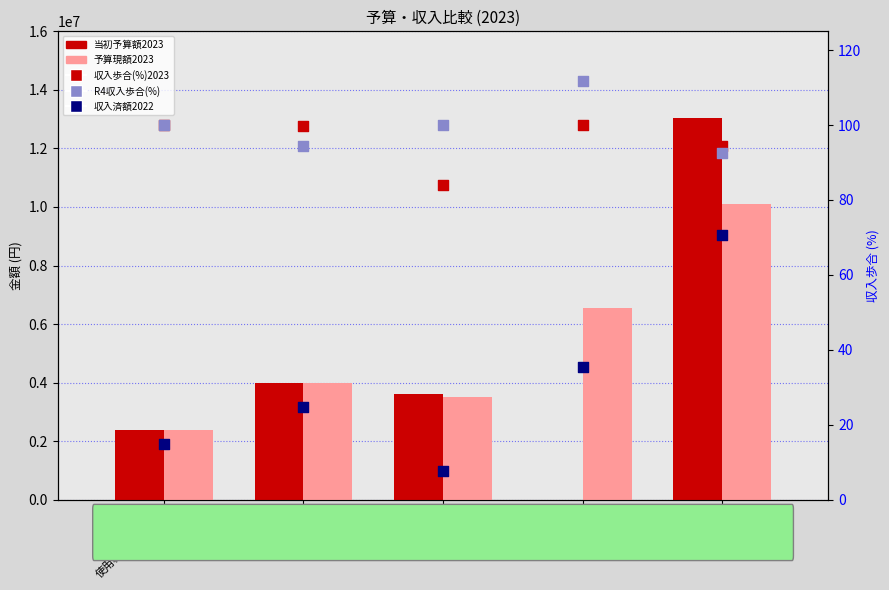

Which series reaches the minimum Y coordinate?

収入済額2022 (scaled)